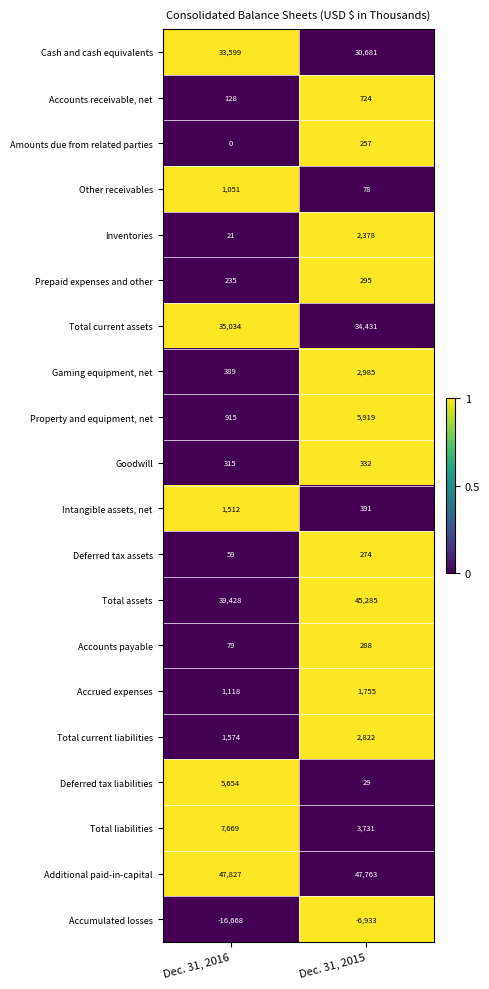

What is the approximate value of Accounts payable at Dec. 31, 2016, to the nearest 10?

80